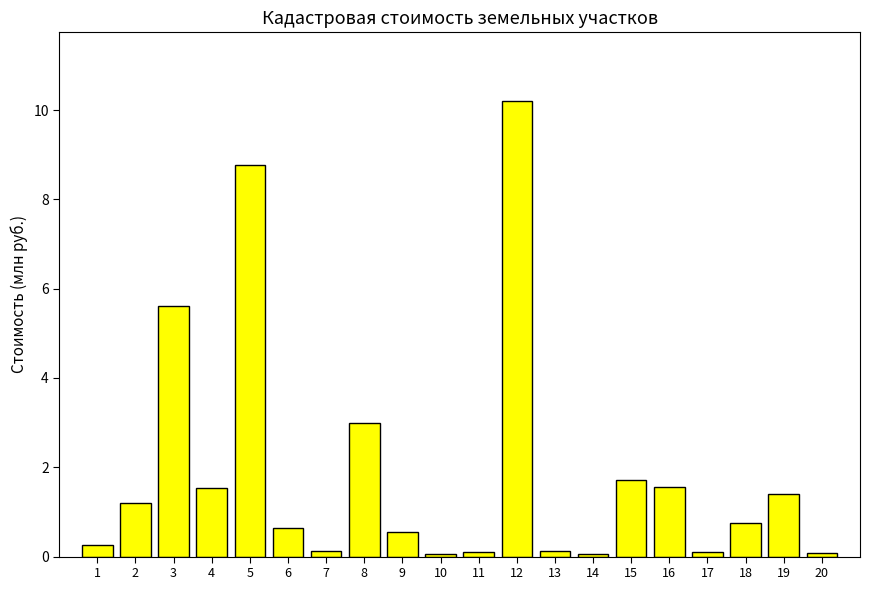

What is the average value?

1.9